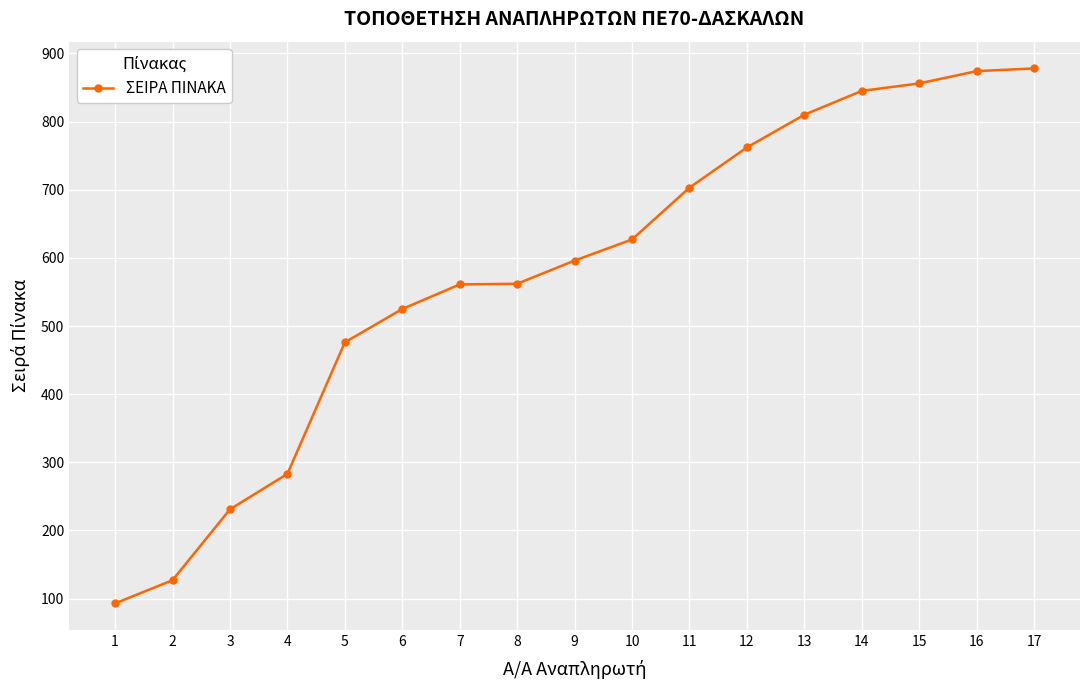

What value does the data have at 8, to the nearest 10?

560